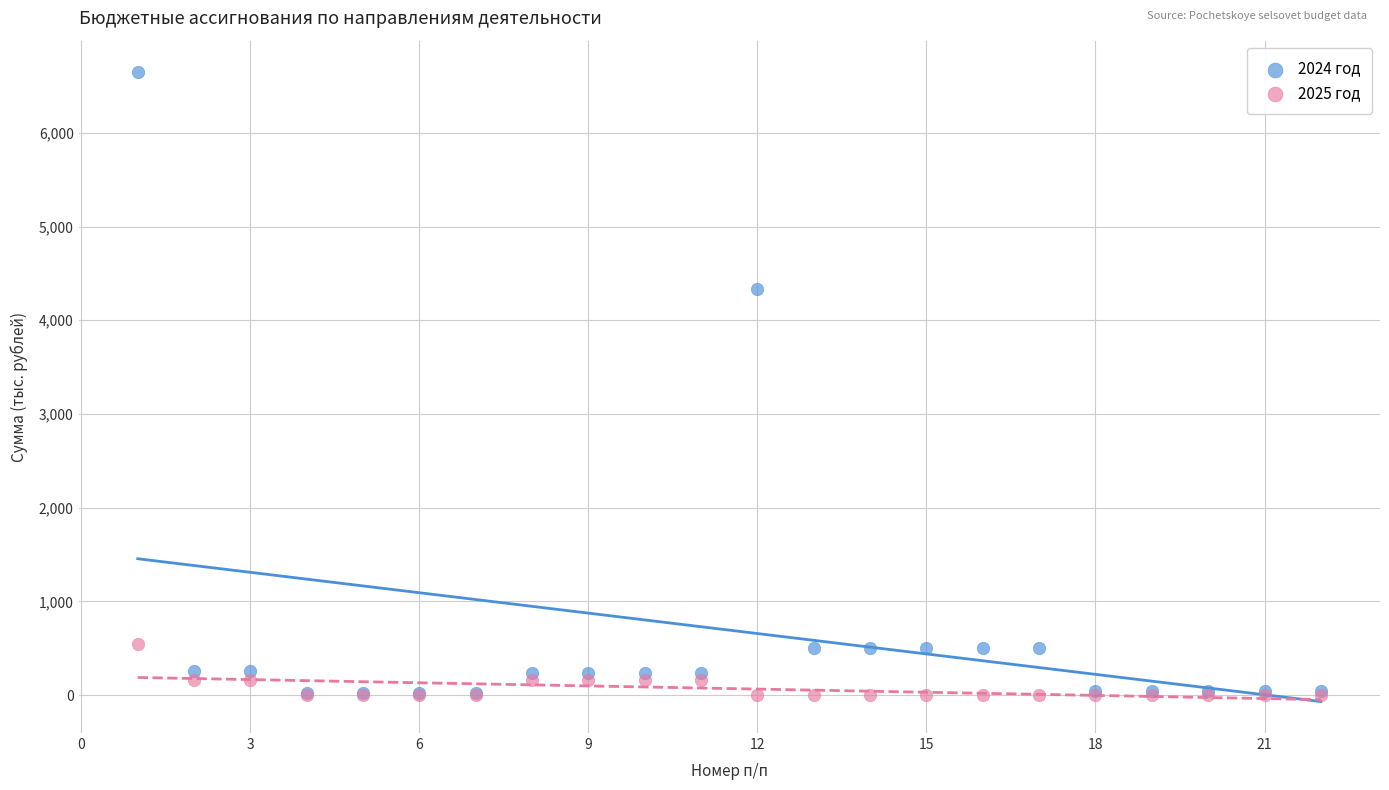

Across all series, what Y value is closest to 3324?

4335.9